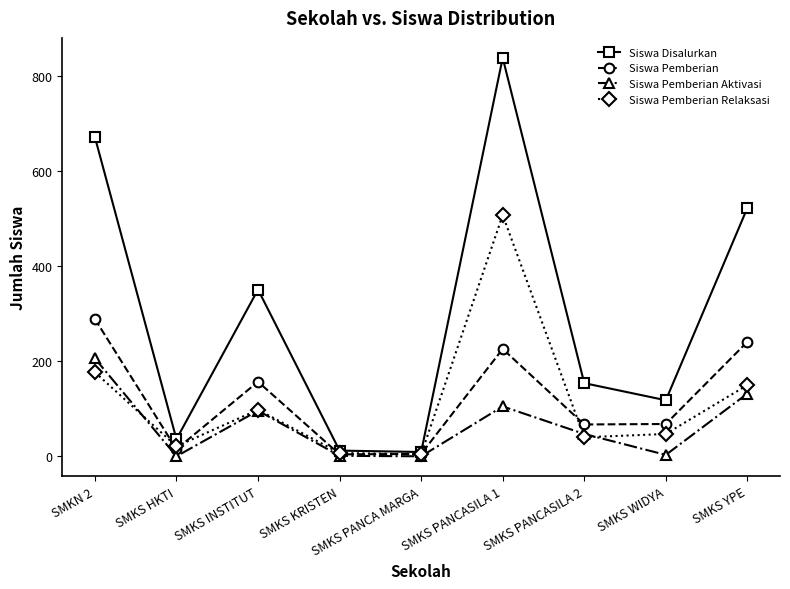

What is the maximum value shown in the chart?

839